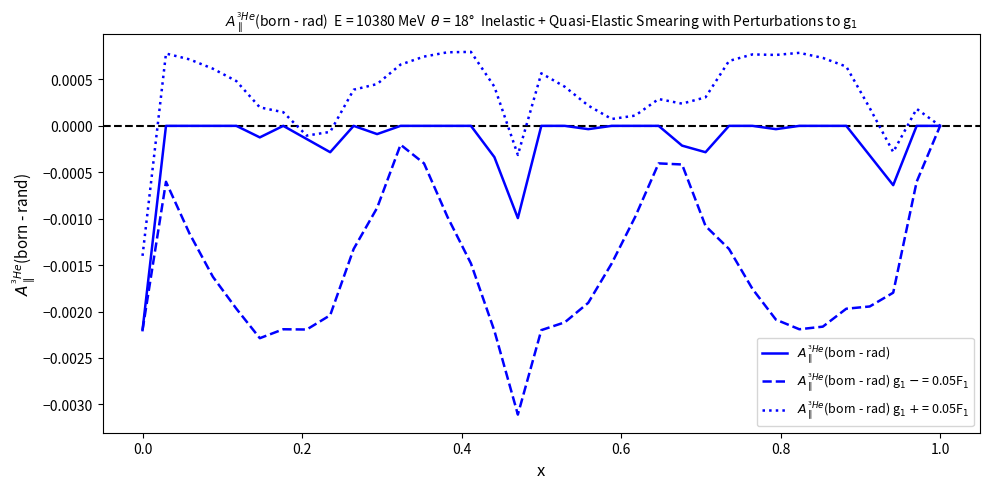

Does the chart display data point markers on the line(s)?

No